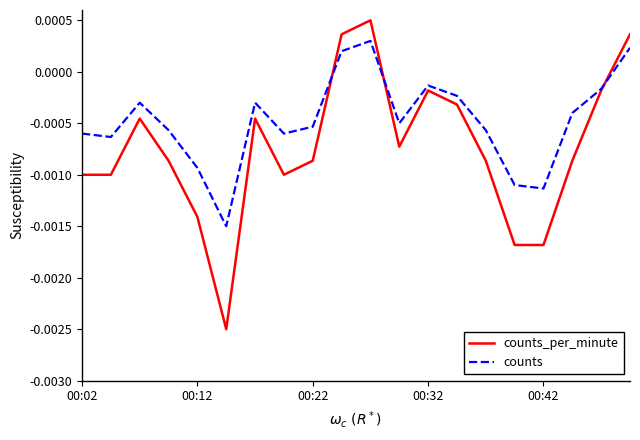

True or false: counts and counts_per_minute intersect in this chart.

True